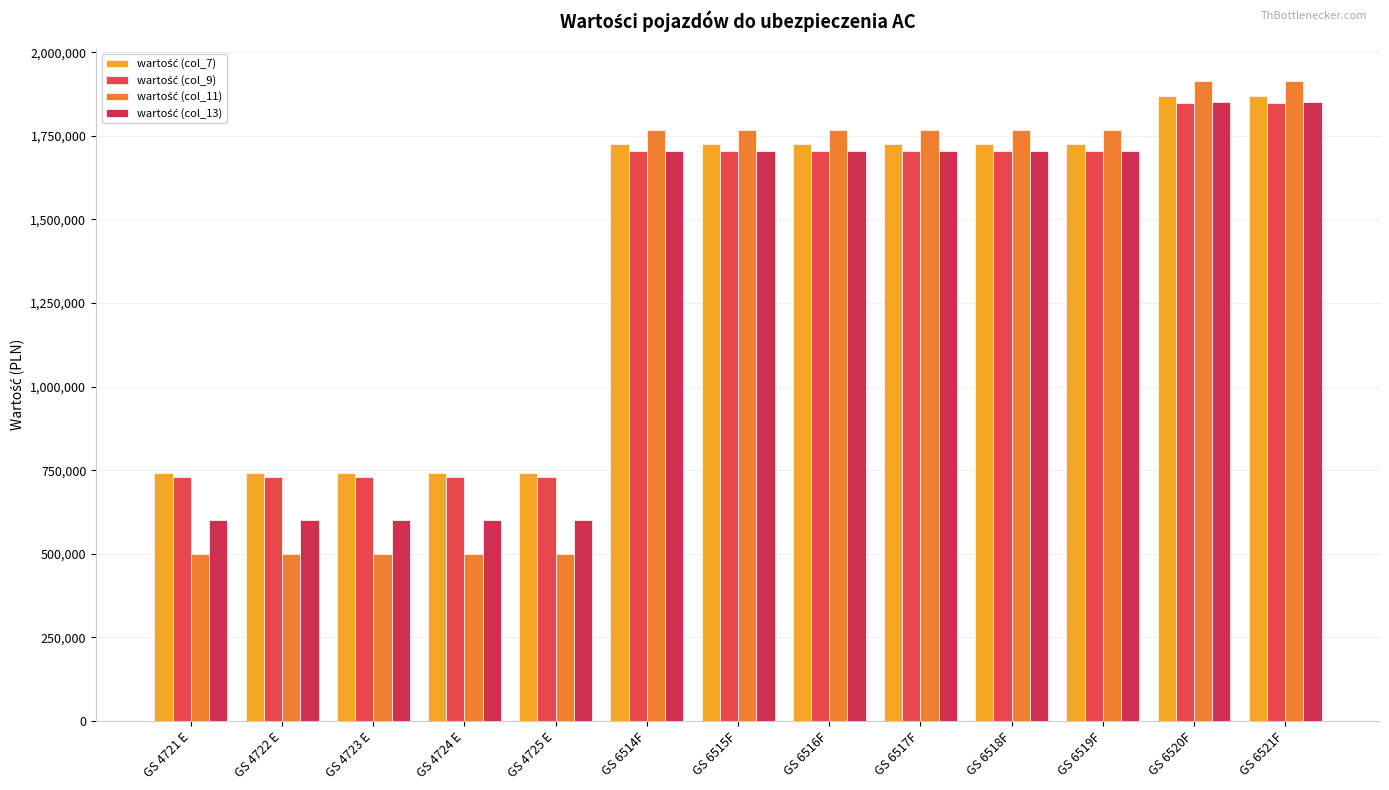

What is the spread (max minus min) of values at GS 6518F?

62663.6